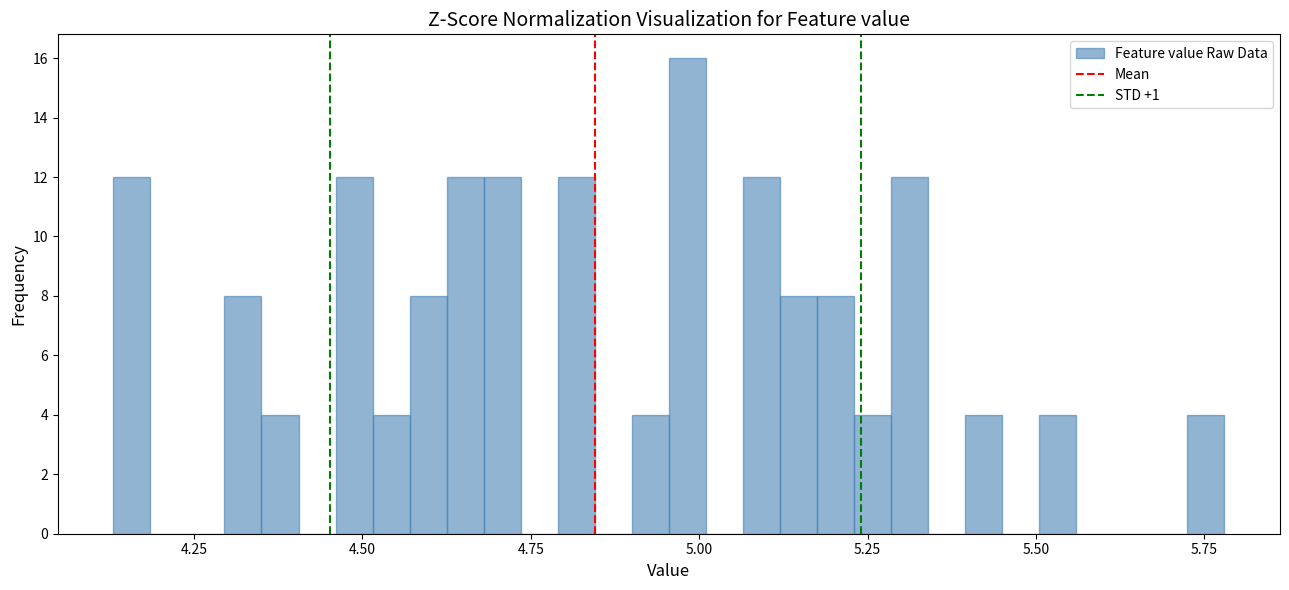

Around what value on the x-axis is the tallest bar? Give the approximate position of its centre, as read against the axis.

5.00